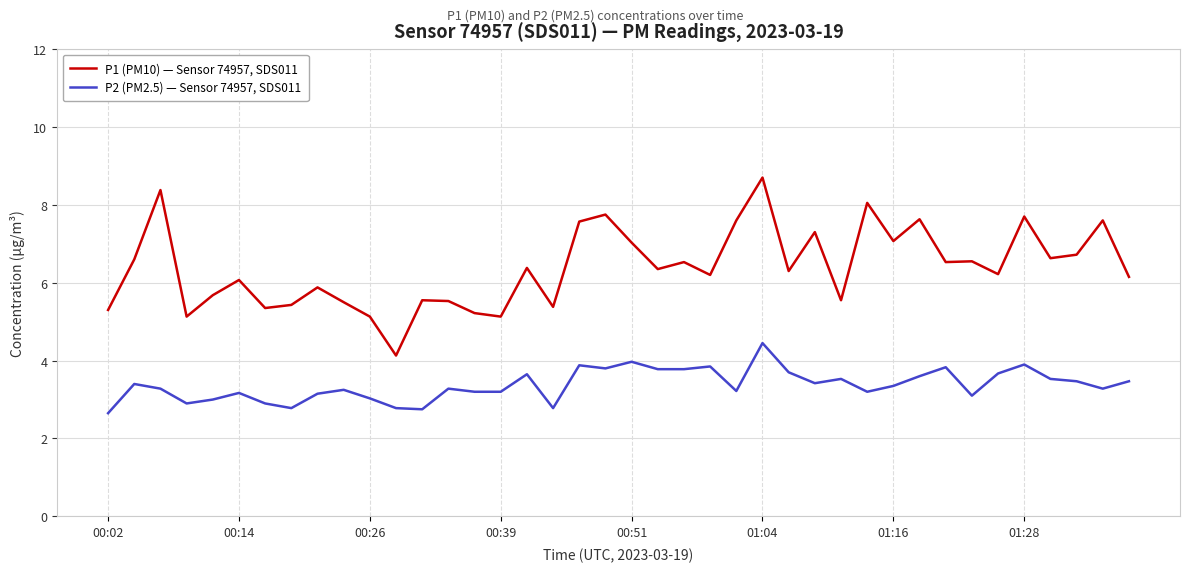

Rank the series by their maximum value, from lowest to highest.

P2 (PM2.5) — Sensor 74957, SDS011, P1 (PM10) — Sensor 74957, SDS011